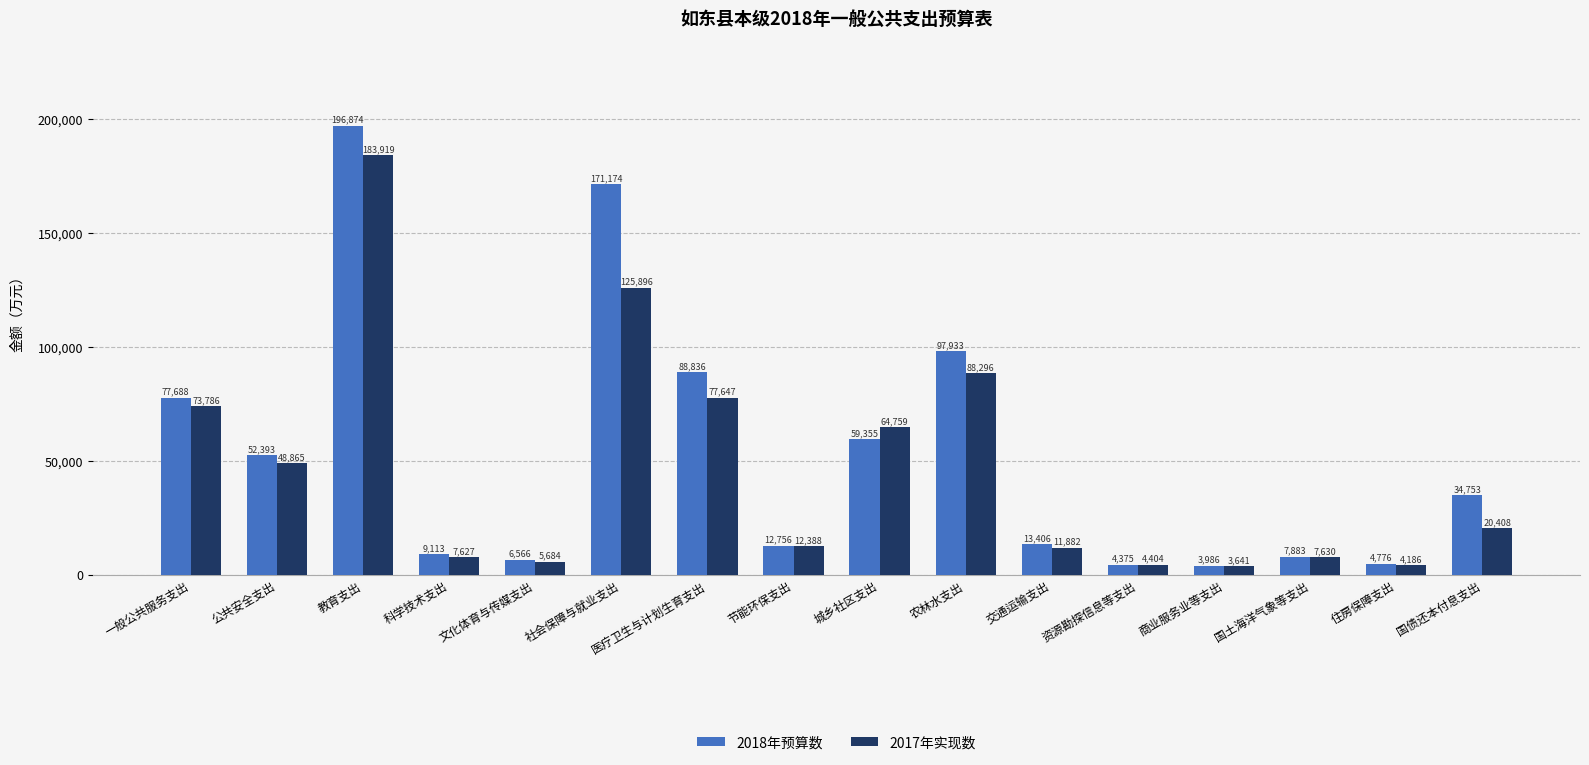

What position from the left is 资源勘探信息等支出?

12